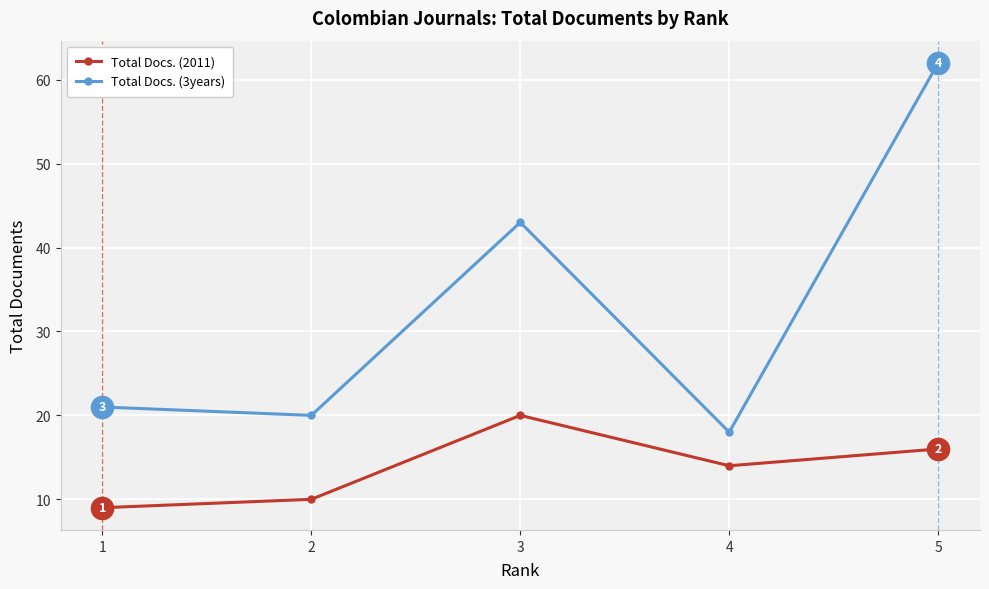

What is the value of the Total Docs. (2011) point at the 2nd from the left?

10